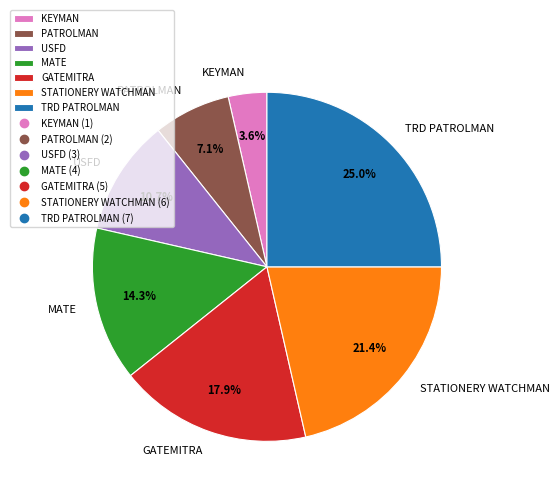

What percentage is the GATEMITRA slice, to the nearest percent?

18%